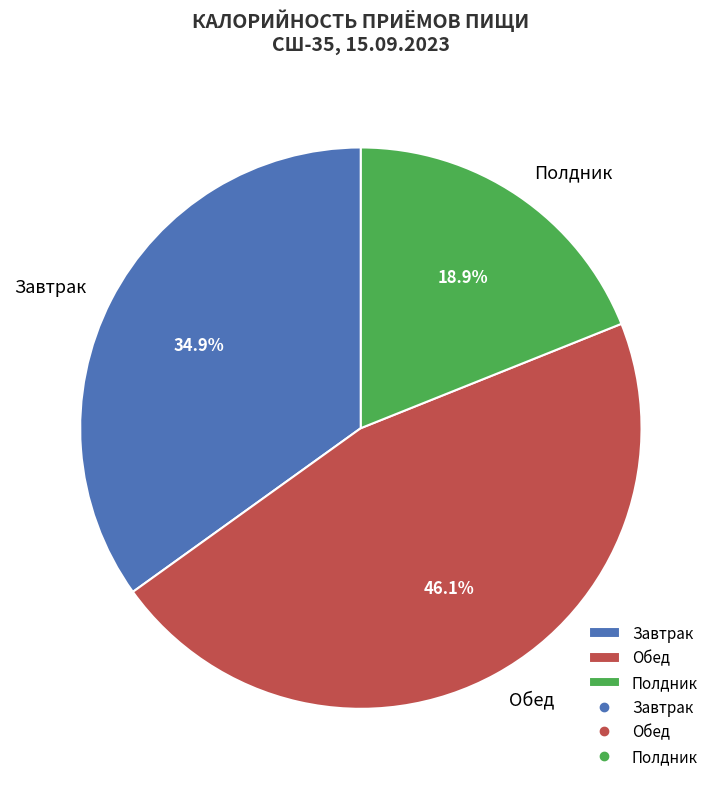

Count the number of slices in the pie.

3